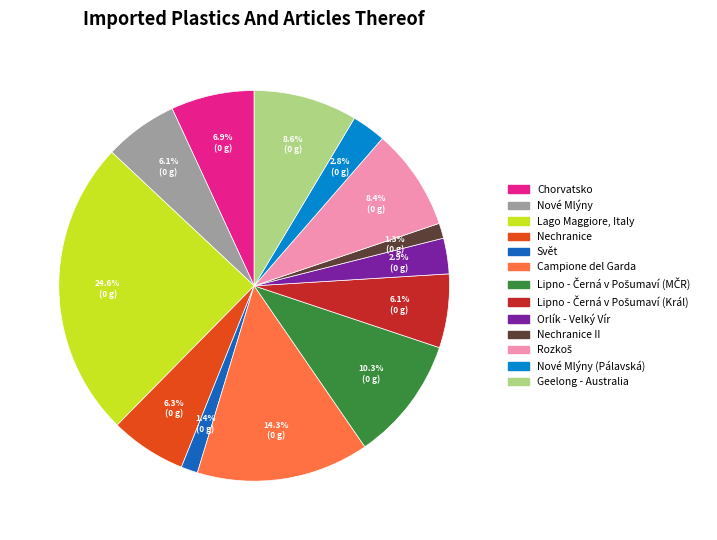

Is there any slice that represents more than half of the pie?

No